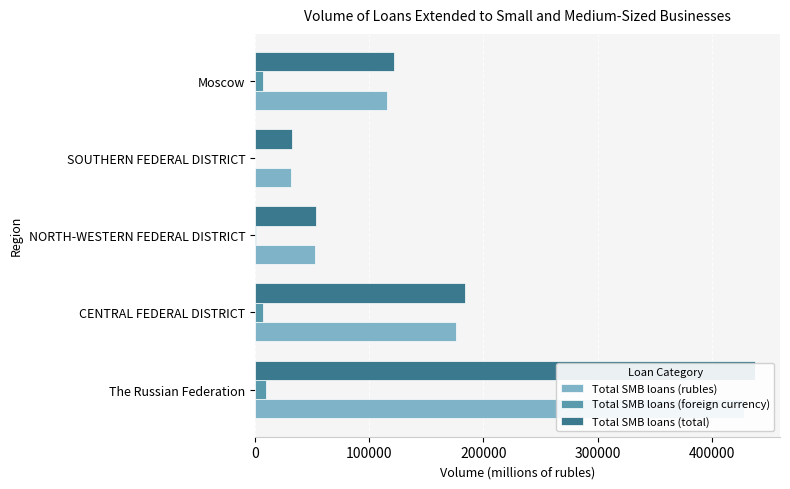

What is the spread (max minus min) of values at The Russian Federation?

428464